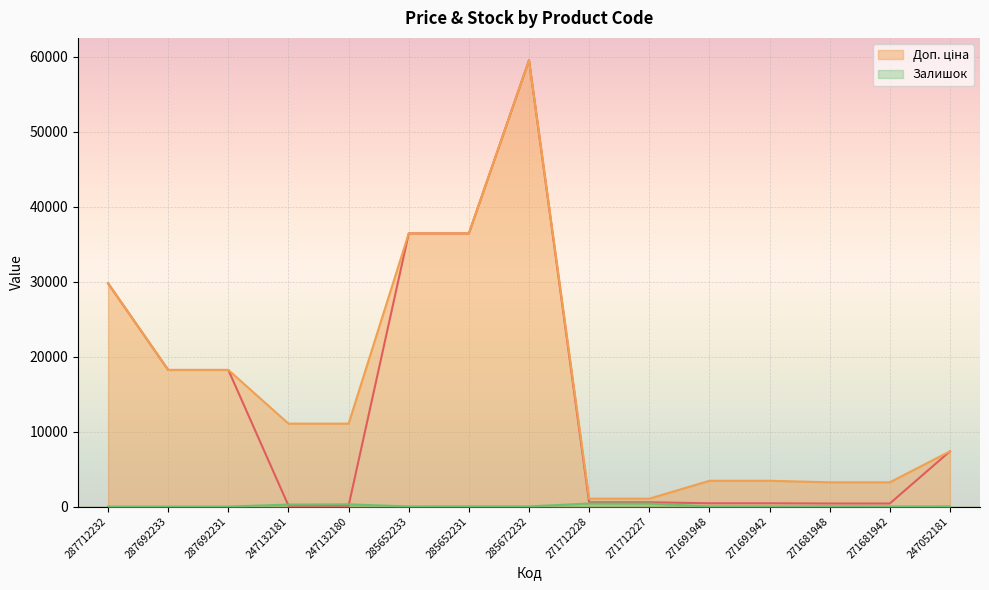

What position from the right is 271712227?

6